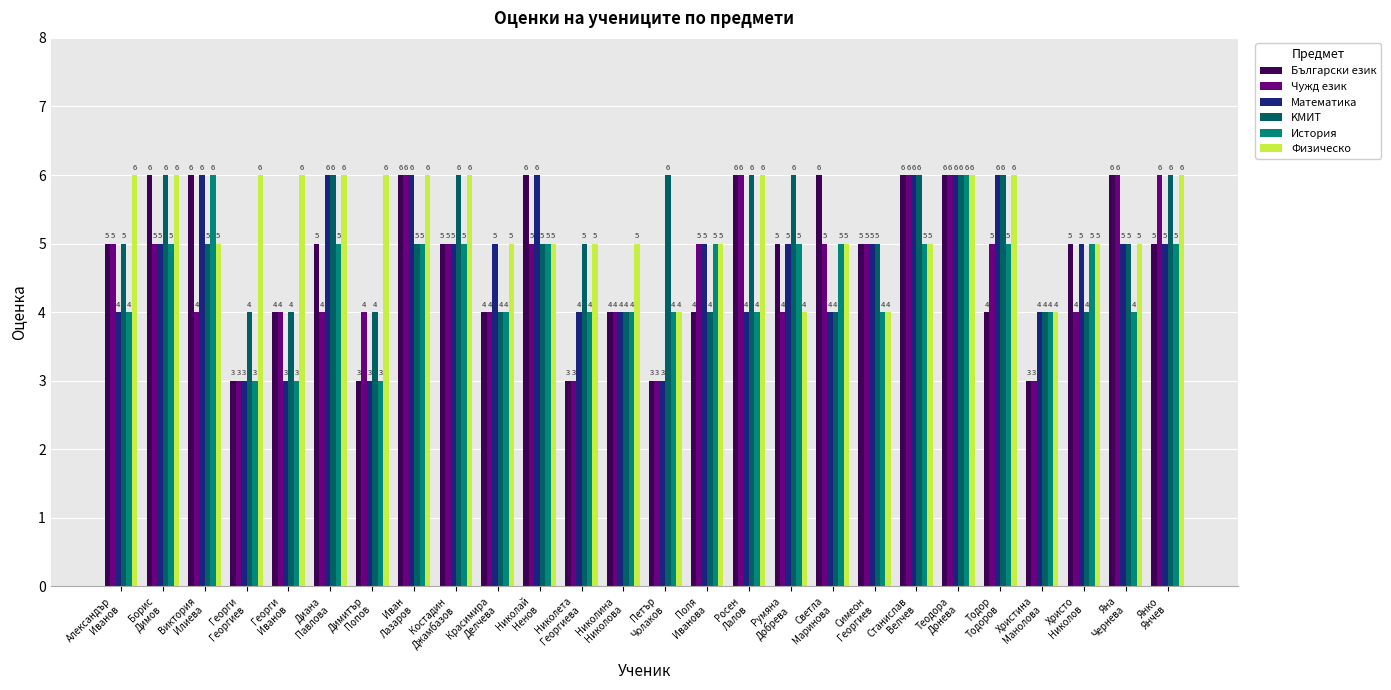

Is the value of Математика at Христина
Манолова greater than the value of Физическо at Росен
Лалов?

No